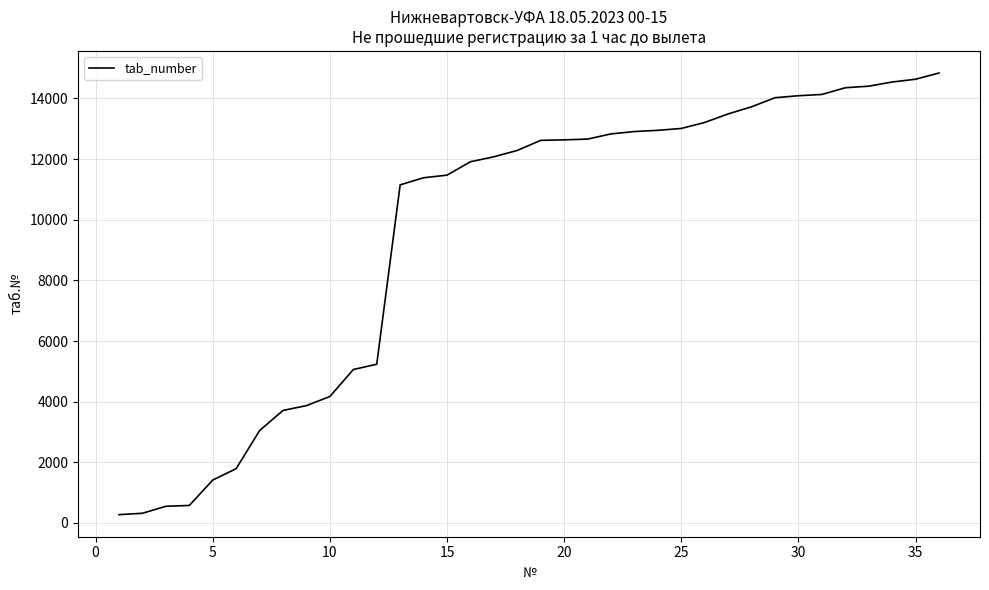

How many categories are shown in the chart?

36